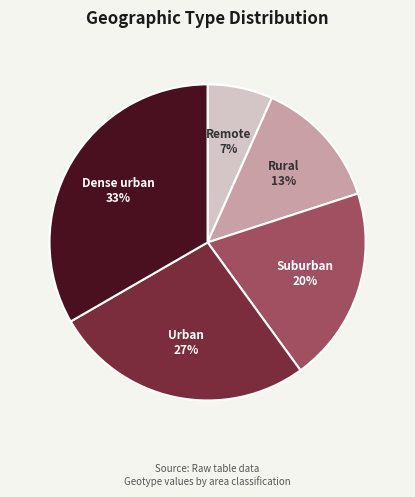

To the nearest percent, what is the combined percentage of Dense urban and Suburban?

53%